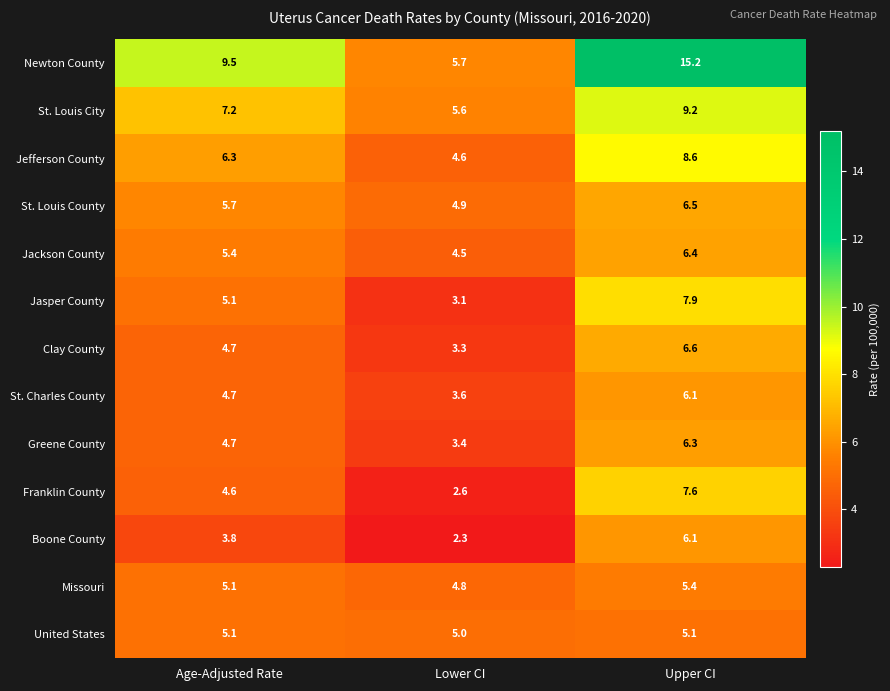

At which category is the sum across all series the highest?

Upper CI